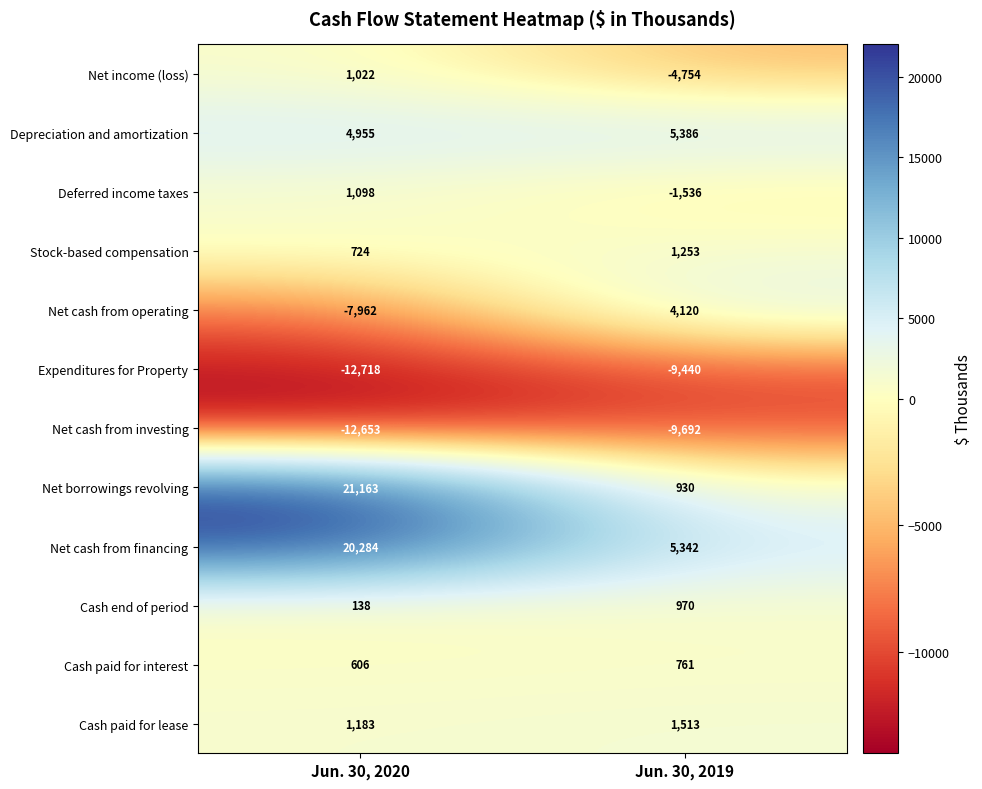

What is the sum of all Net income (loss) values?

-3732